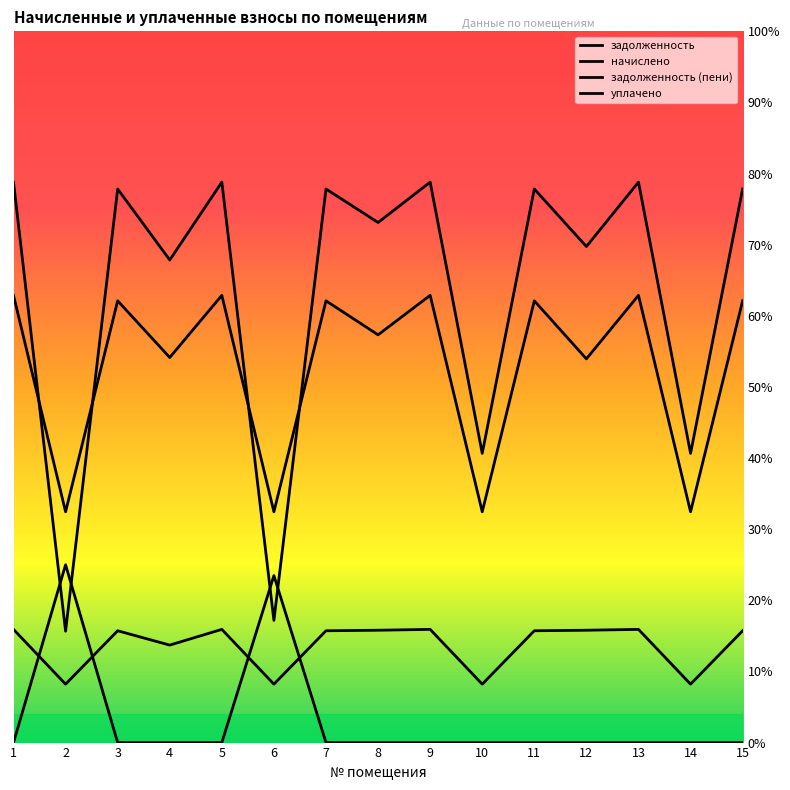

At which category is the sum across all series the highest?

1